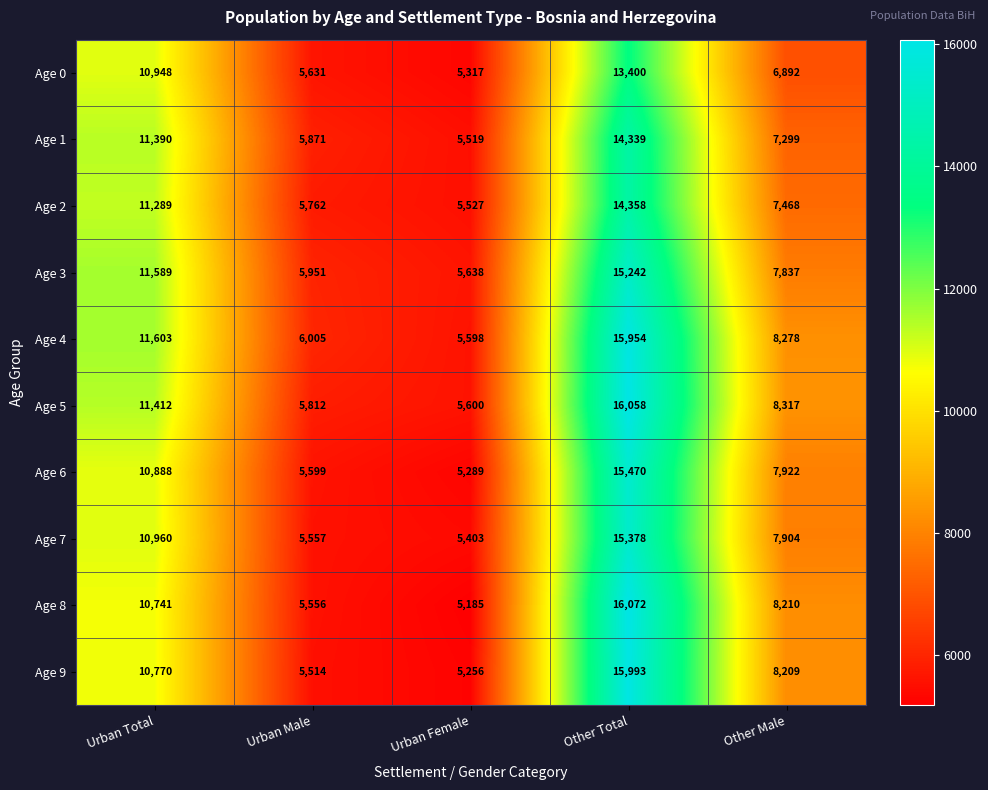

What is the difference between the maximum and minimum values in the Age 7 series?

9975